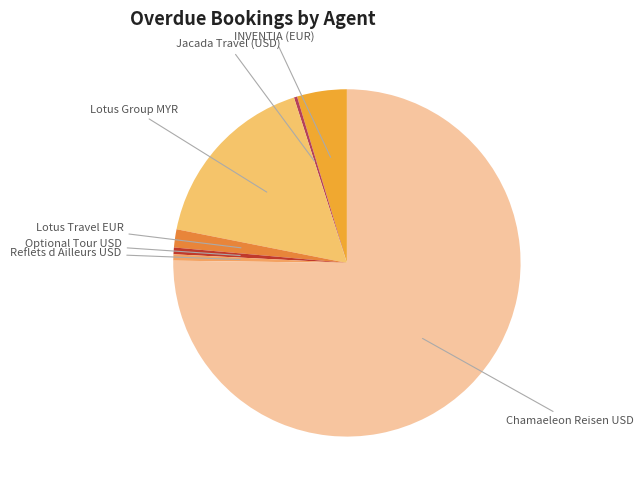

How many segments does this pie chart have?

7